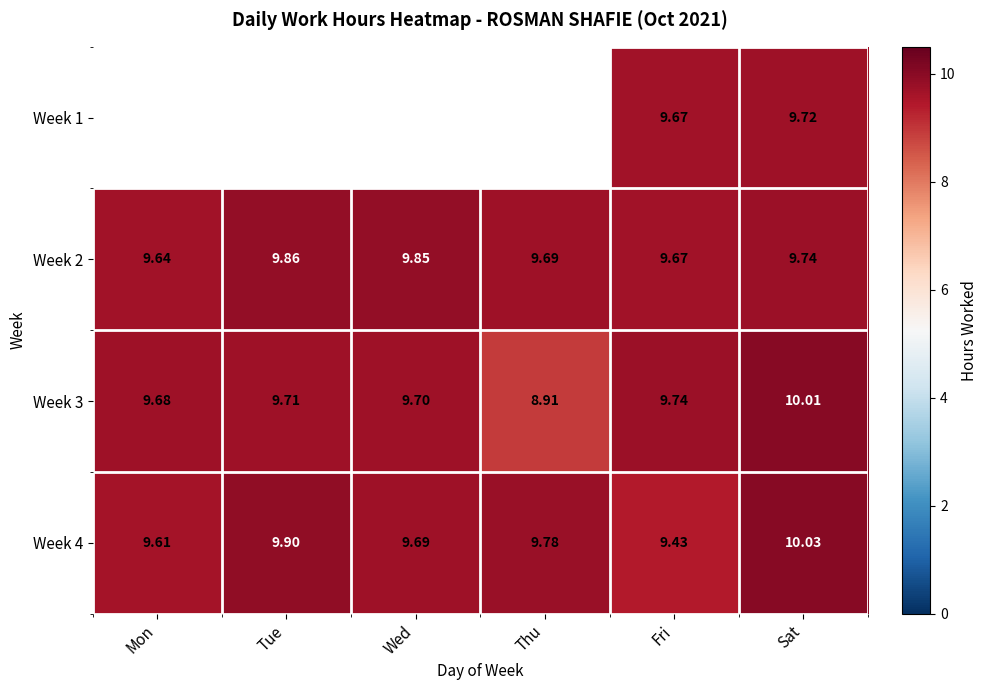

Count the number of data series in this chart.

4